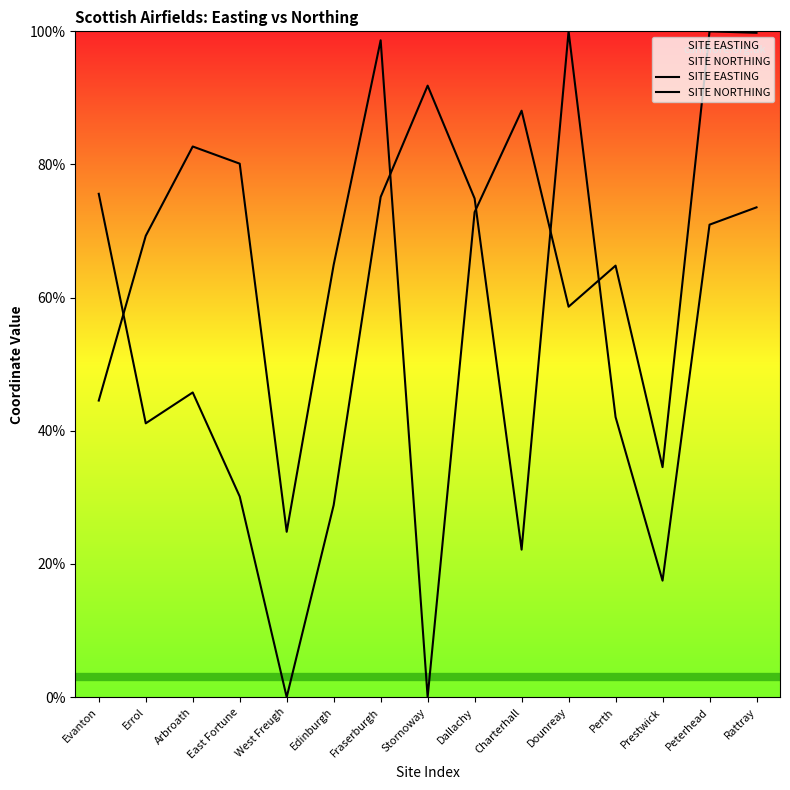

How many series are shown in this chart?

2